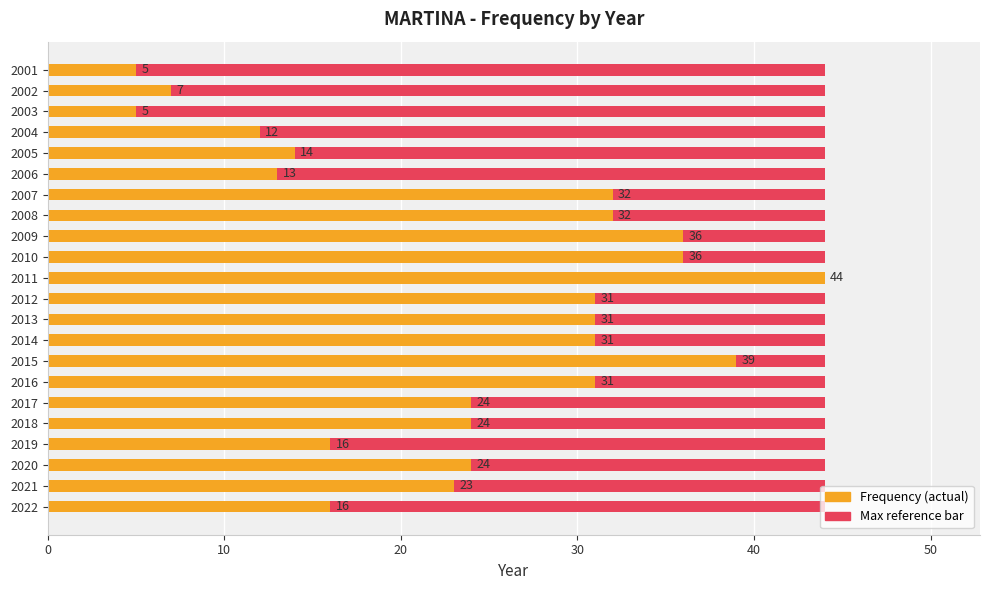

Does the chart contain any negative values?

No